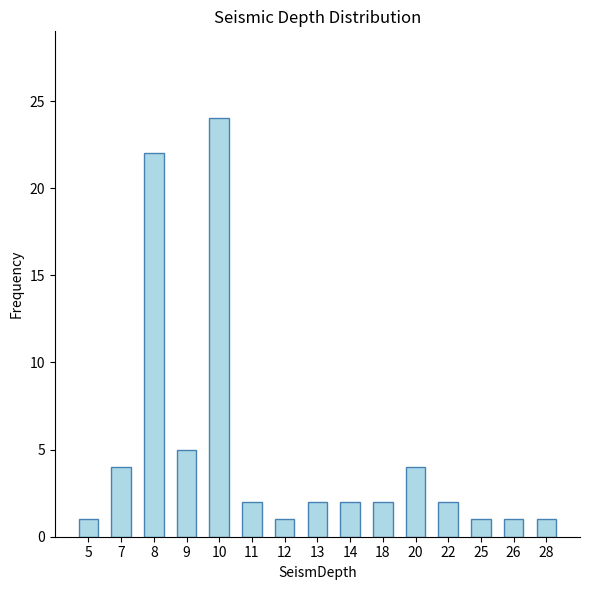

Approximately how many times larger is the value at 22 compared to 20?

0.5